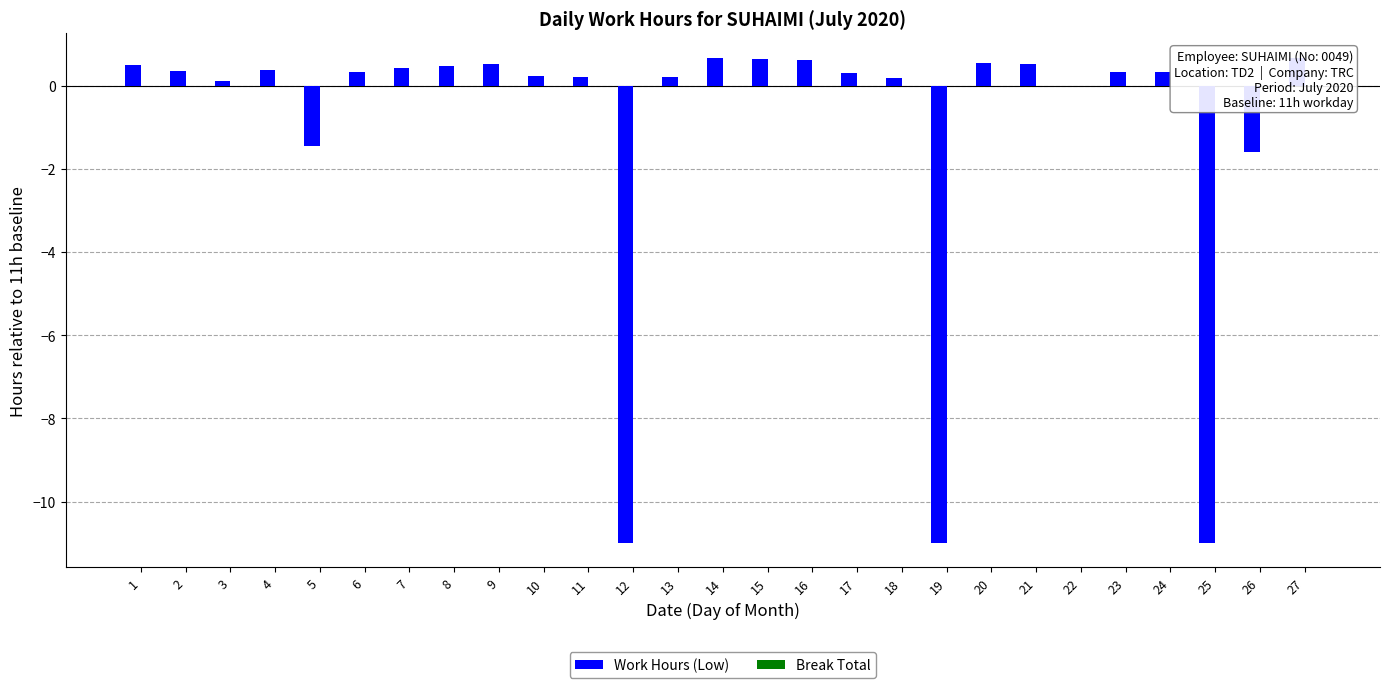

What is the sum of the values at 26 and 1?

-1.1